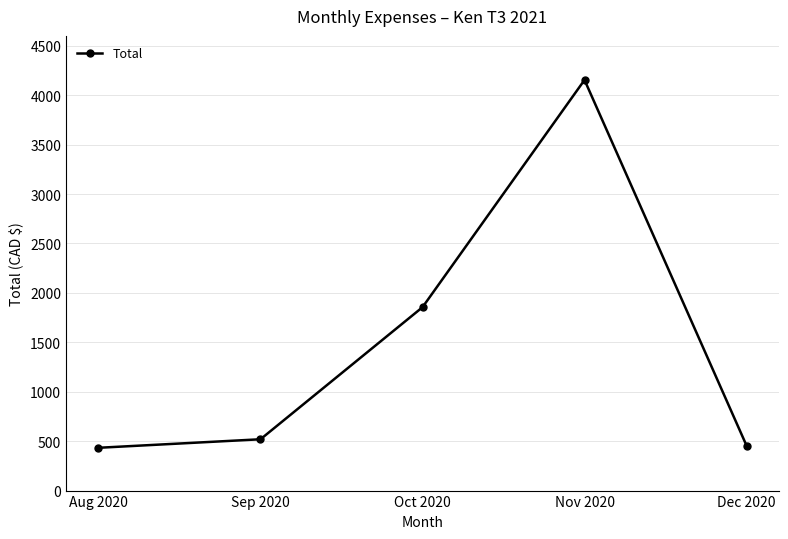

Reading left to right, list all the values displayed in this chart.

432.9	519.2	1855.1	4154.1	455.4